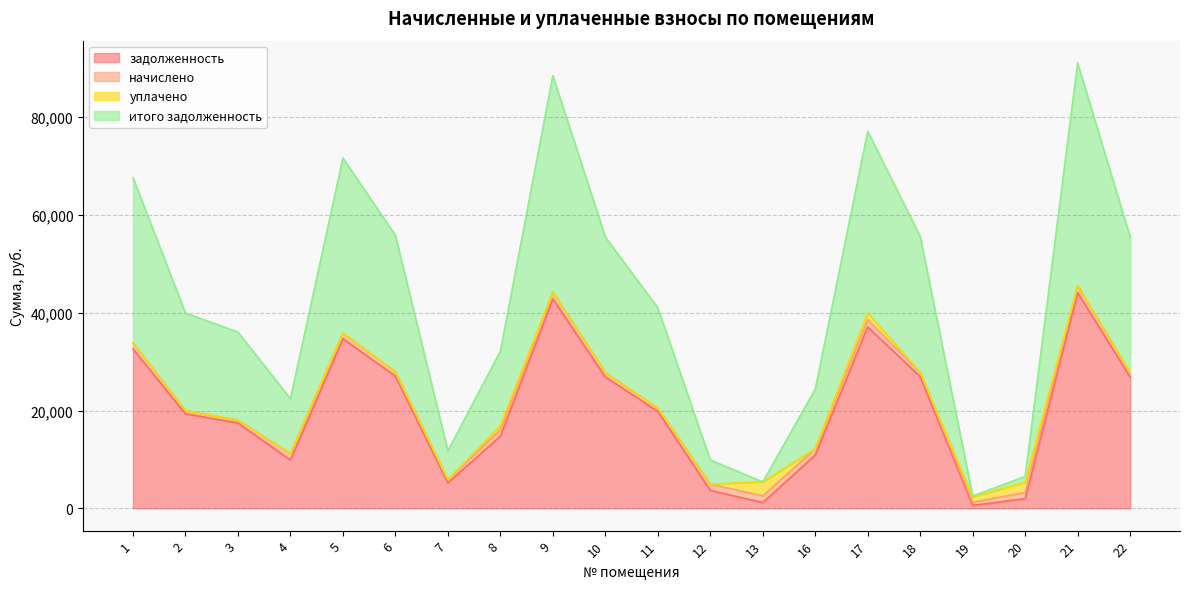

What is the difference between the задолженность values at 16 and 19?

10294.4